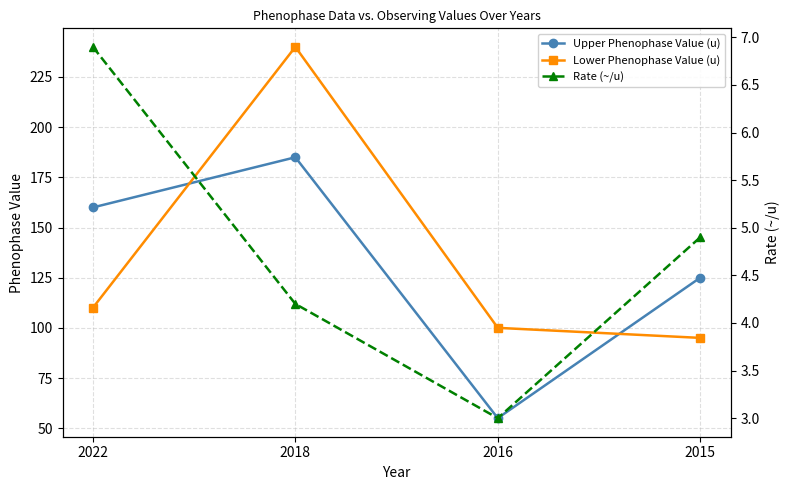

What is the value of the Upper Phenophase Value (u) point at the 1st from the left?

160